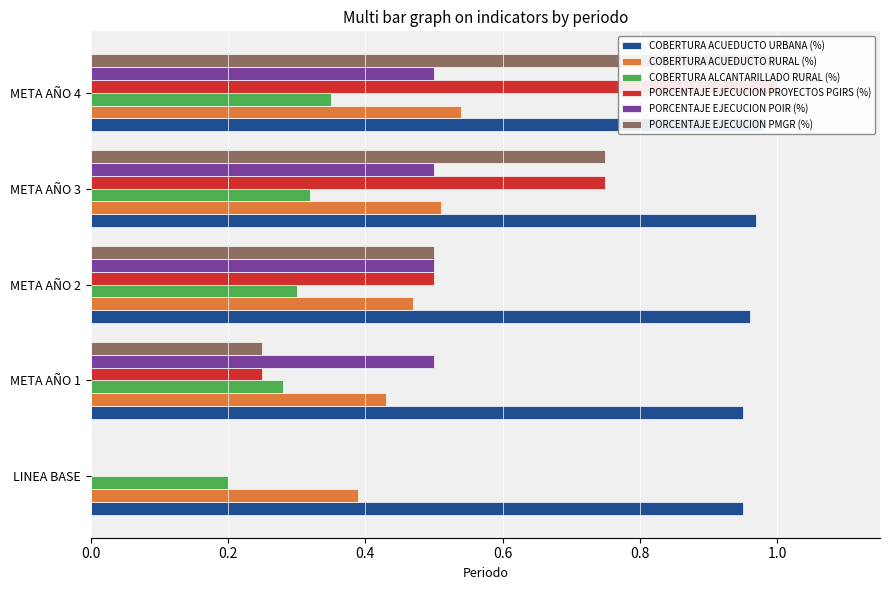

What is the difference between the second highest and minimum values in the PORCENTAJE EJECUCION PROYECTOS PGIRS (%) series?

0.8